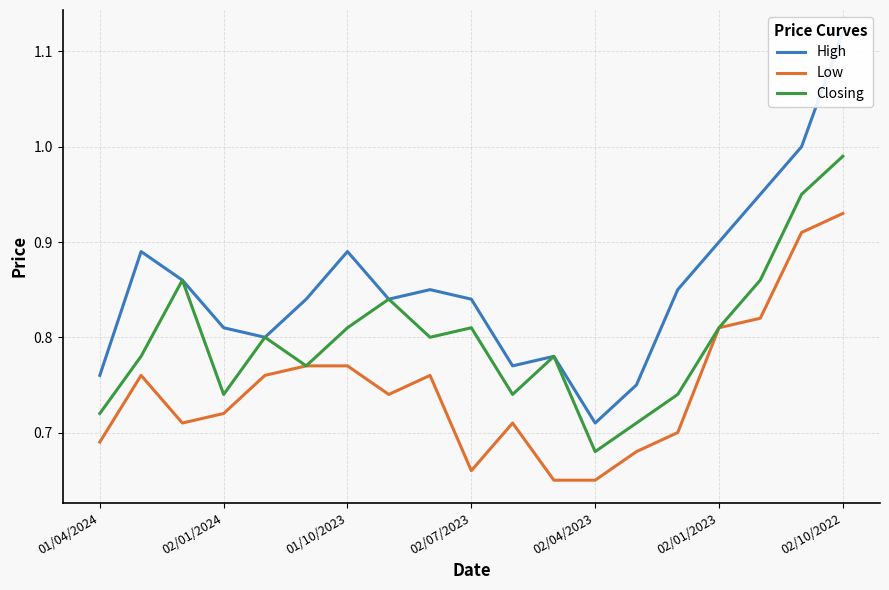

Does the chart display data point markers on the line(s)?

No